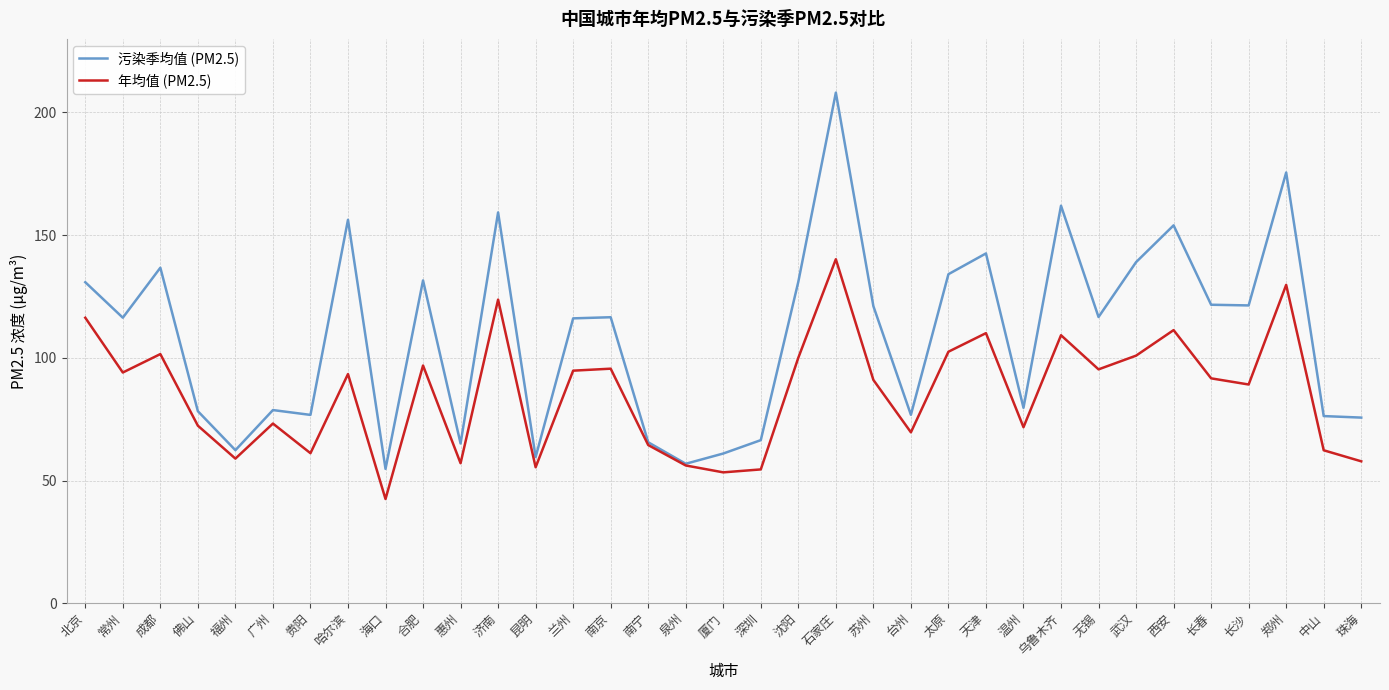

Which series has the largest range (max minus min)?

污染季均值 (PM2.5)